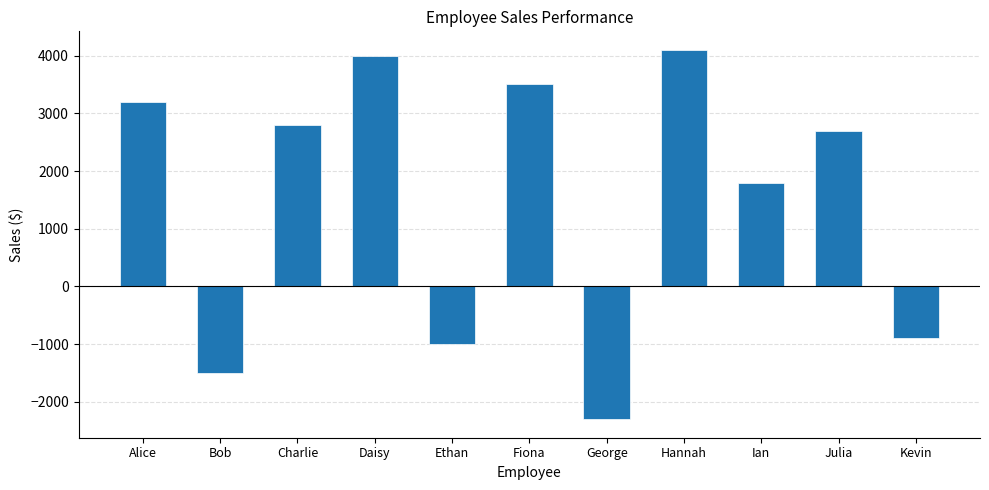

Reading left to right, transcribe all the data shown in this chart.

3200	-1500	2800	4000	-1000	3500	-2300	4100	1800	2700	-900